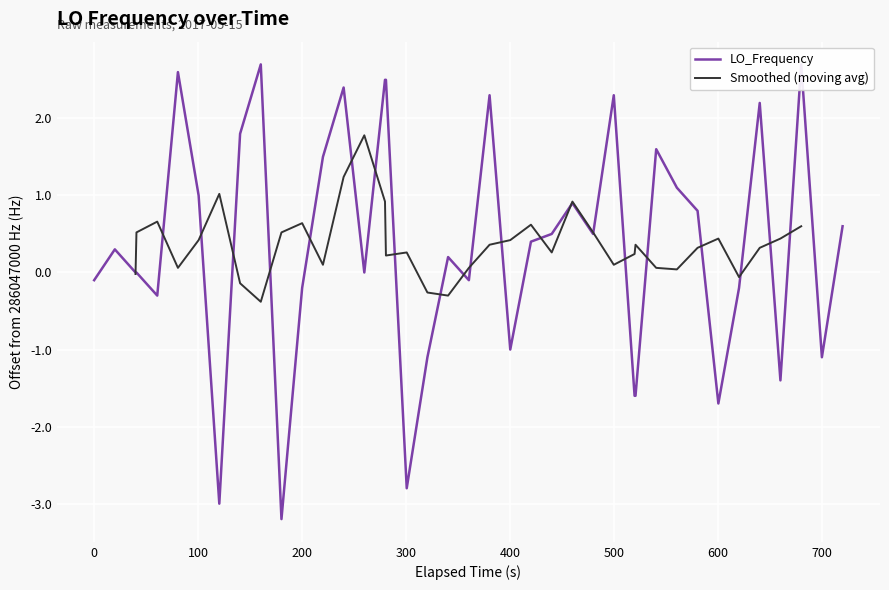

What is the minimum value for Smoothed (moving avg)?

-0.4